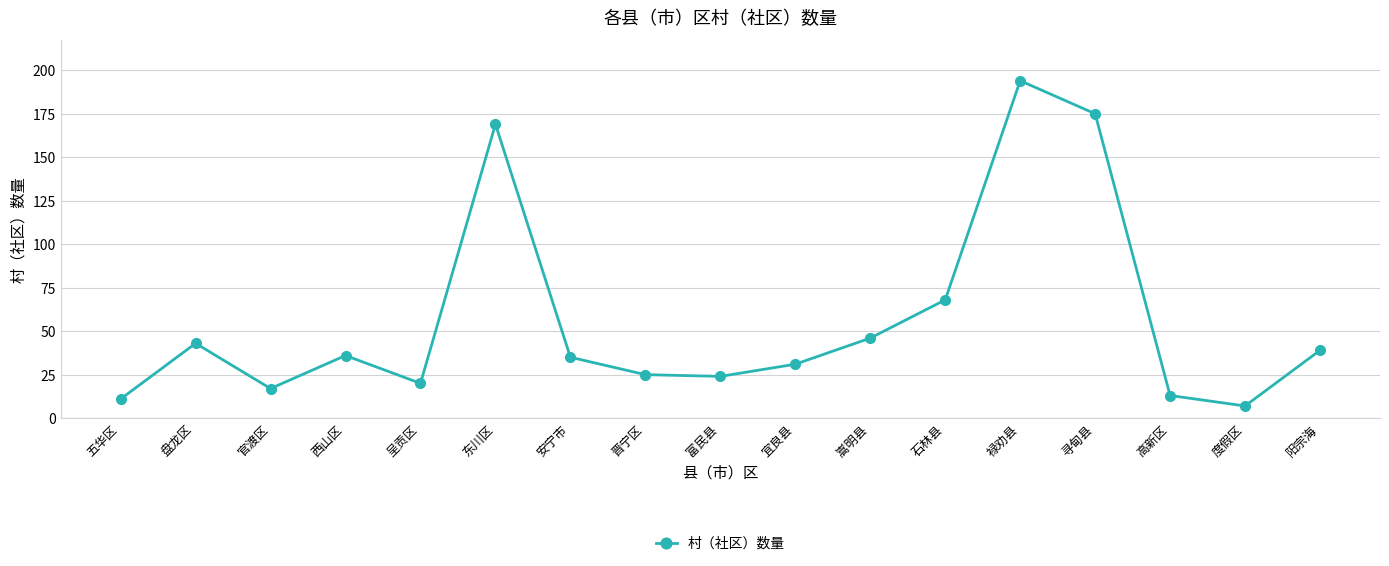

Reading left to right, transcribe all the data shown in this chart.

五华区=11	盘龙区=43	官渡区=17	西山区=36	呈贡区=20	东川区=169	安宁市=35	晋宁区=25	富民县=24	宜良县=31	嵩明县=46	石林县=68	禄劝县=194	寻甸县=175	高新区=13	度假区=7	阳宗海=39